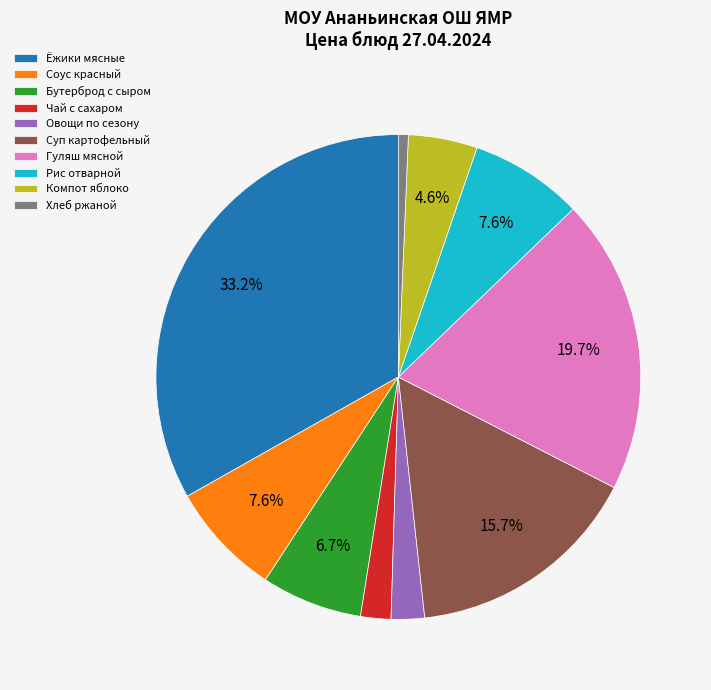

Does Суп картофельный represent more than half of the total?

No